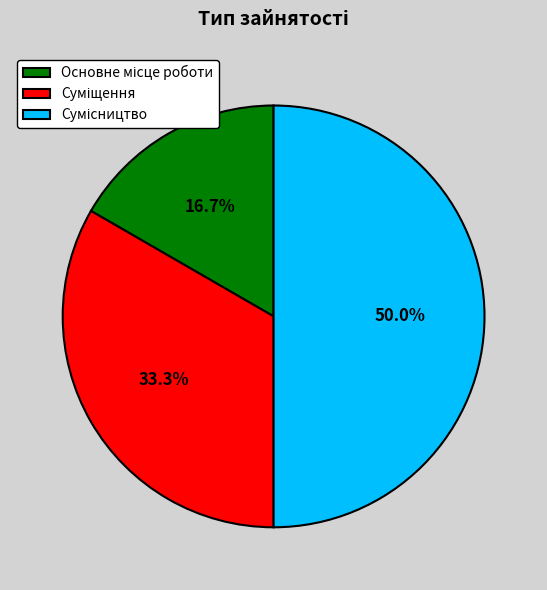

To the nearest percent, what is the average slice percentage?

33%